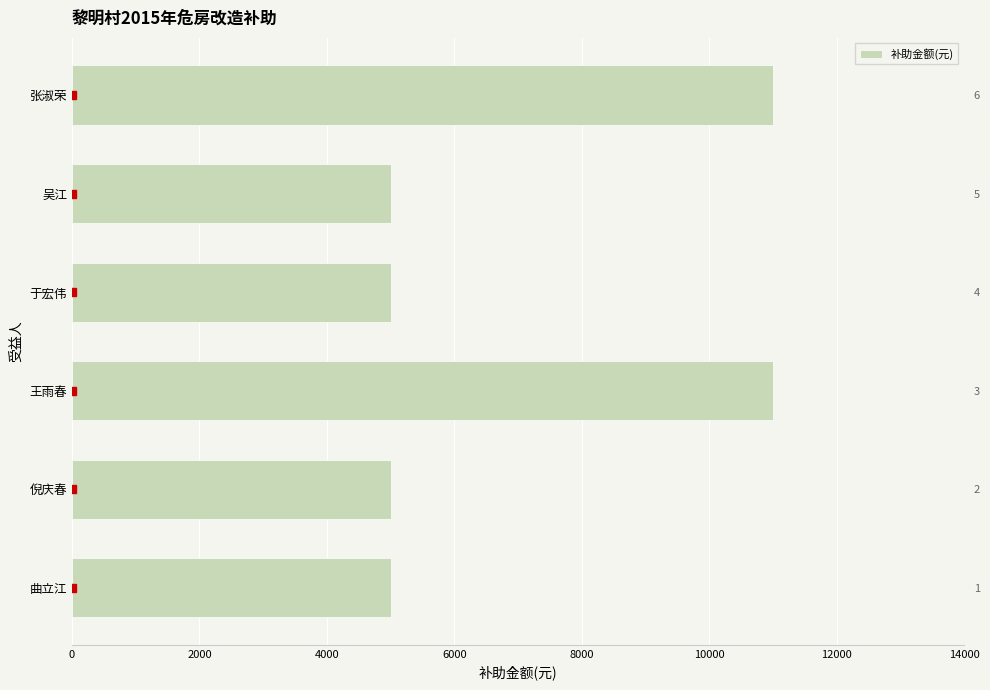

How many values are between 5000 and 11000?

6